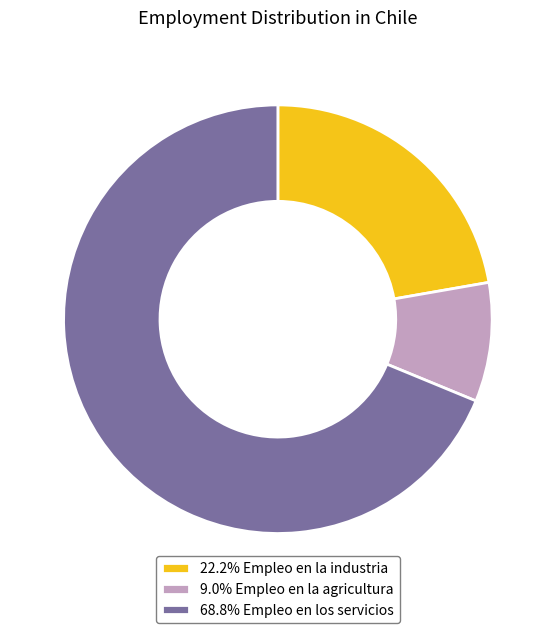

What is the ratio of the value at 22.2% Empleo en la industria to the value at 9.0% Empleo en la agricultura?

2.5